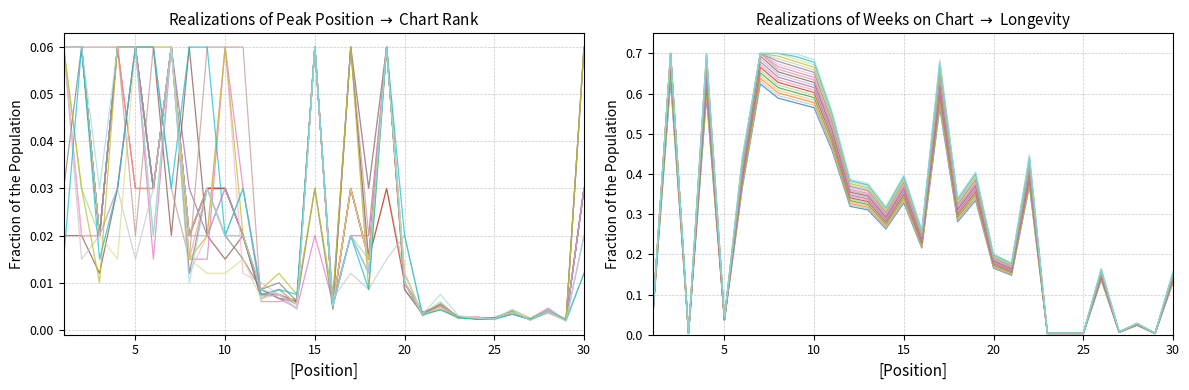

What is the difference between the values at 3 and 6?

0.4